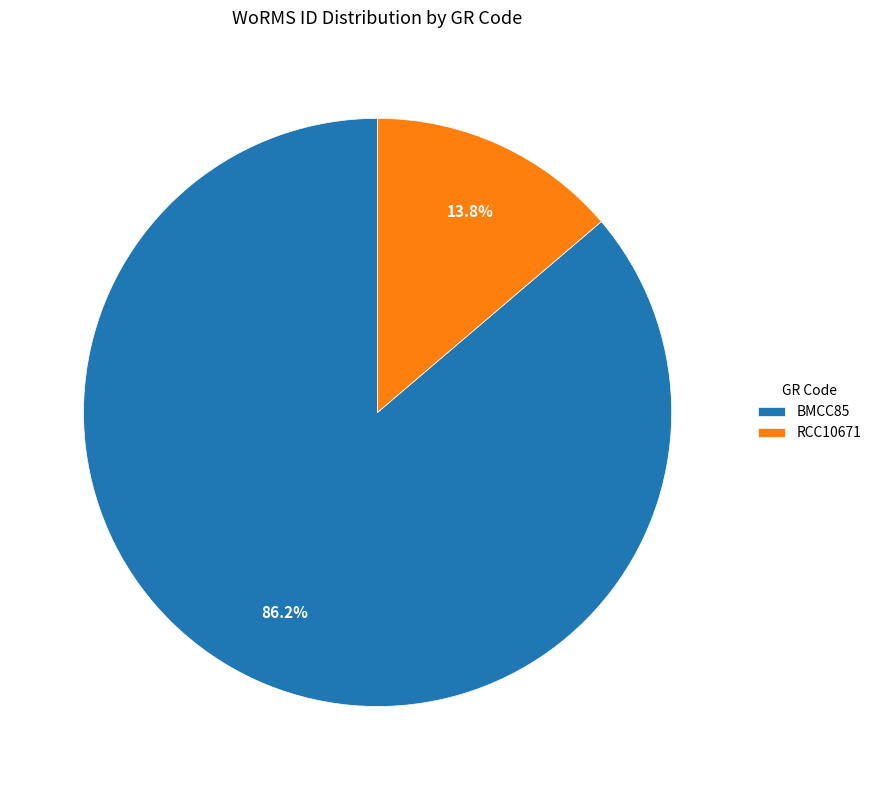

To the nearest percent, what is the difference between the largest and smallest slice percentages?

72%